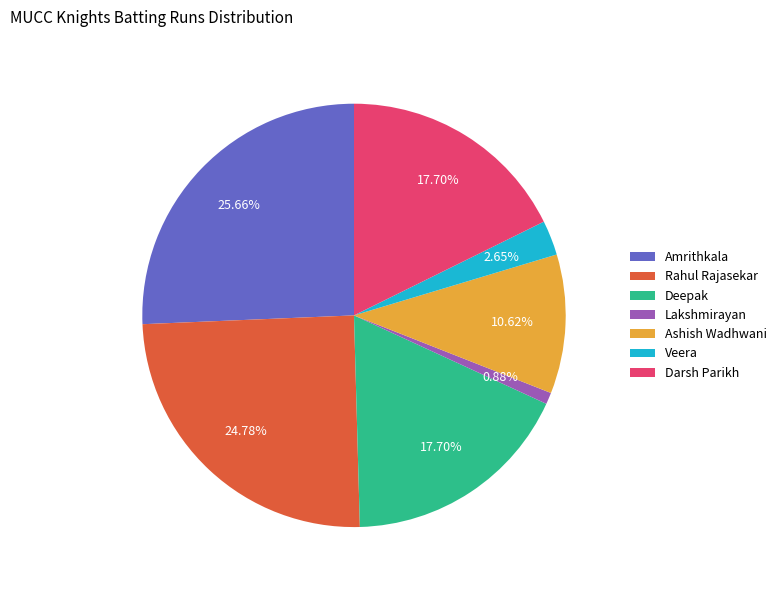

What is the ratio of the value at Ashish Wadhwani to the value at Deepak?

0.6